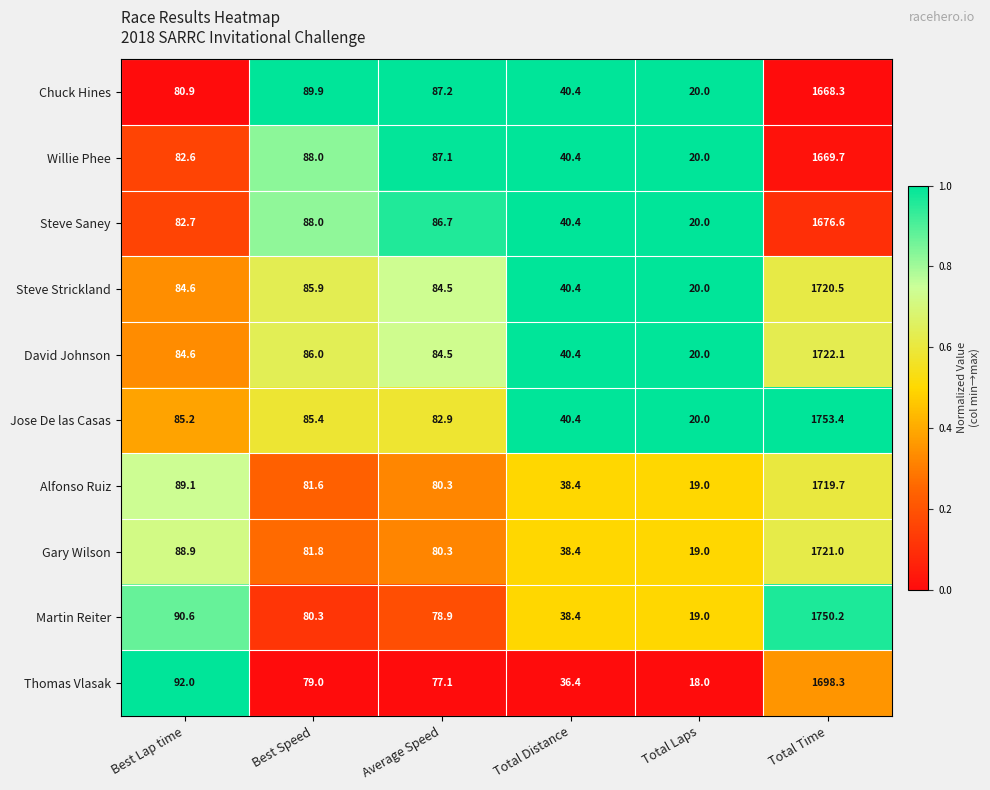

The value of Chuck Hines at Total Laps is 20.0. True or false?

True